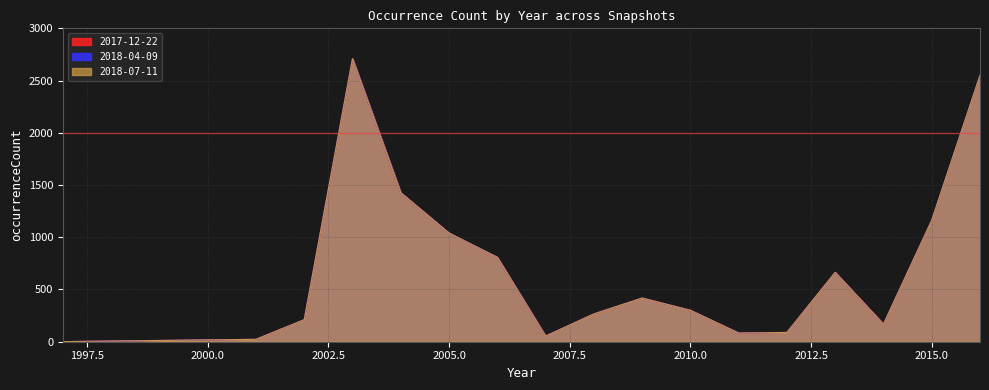

Which series has the largest range (max minus min)?

2017-12-22